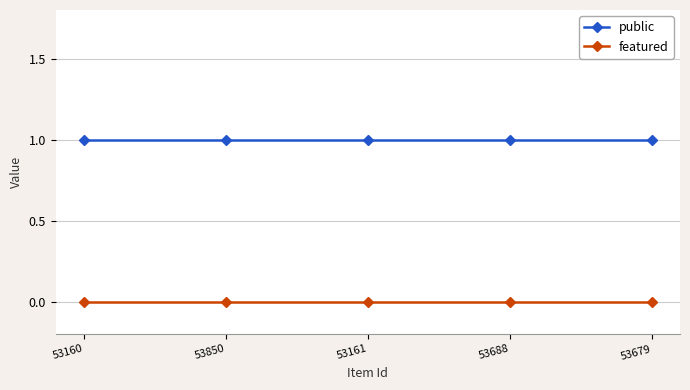

List the series in order of their overall mean, lowest first.

featured, public